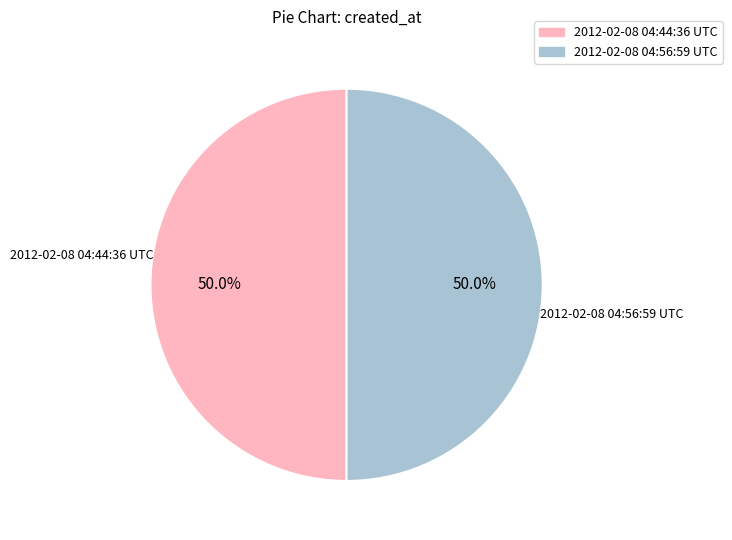

To the nearest percent, what portion does 2012-02-08 04:56:59 UTC represent?

50%